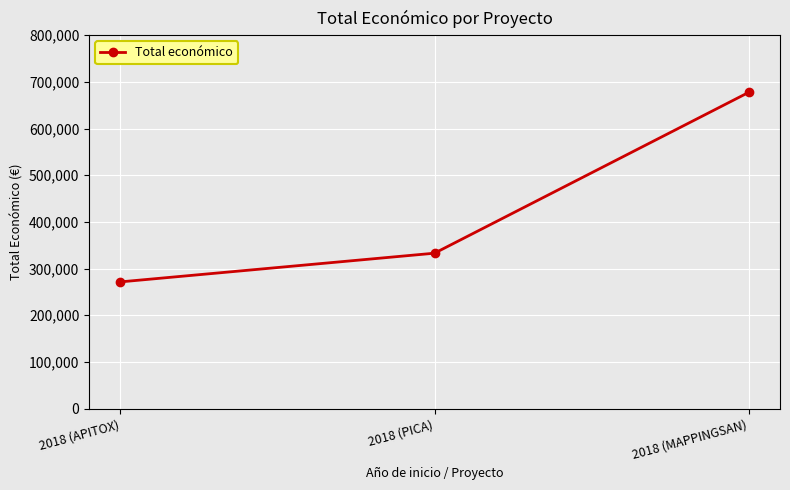

Which label corresponds to the largest value in the chart?

2018 (MAPPINGSAN)